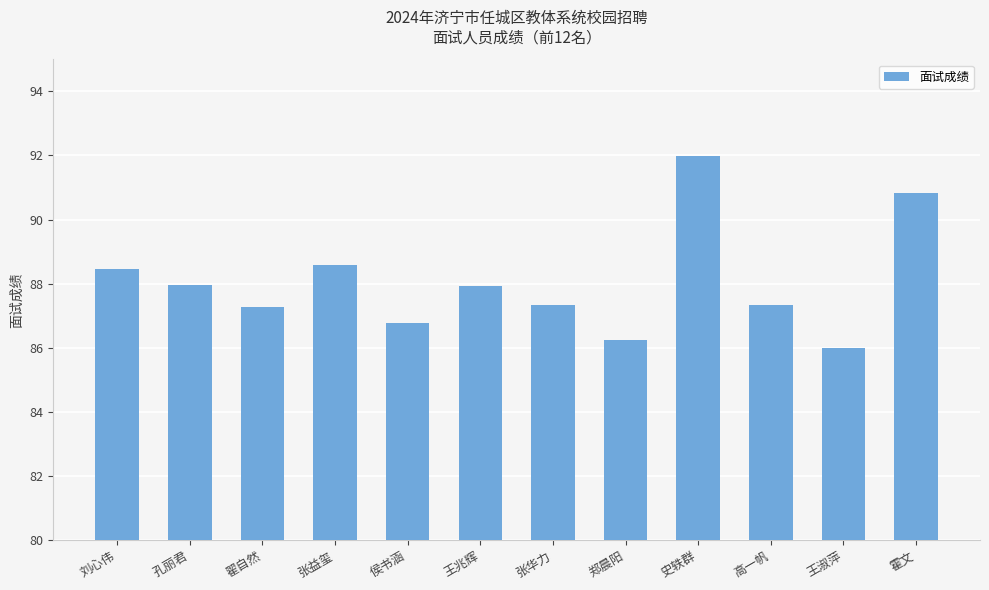

Does the chart contain stacked bars?

No